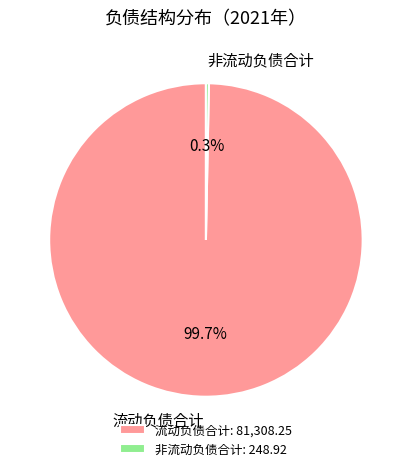

Count the number of slices in the pie.

2